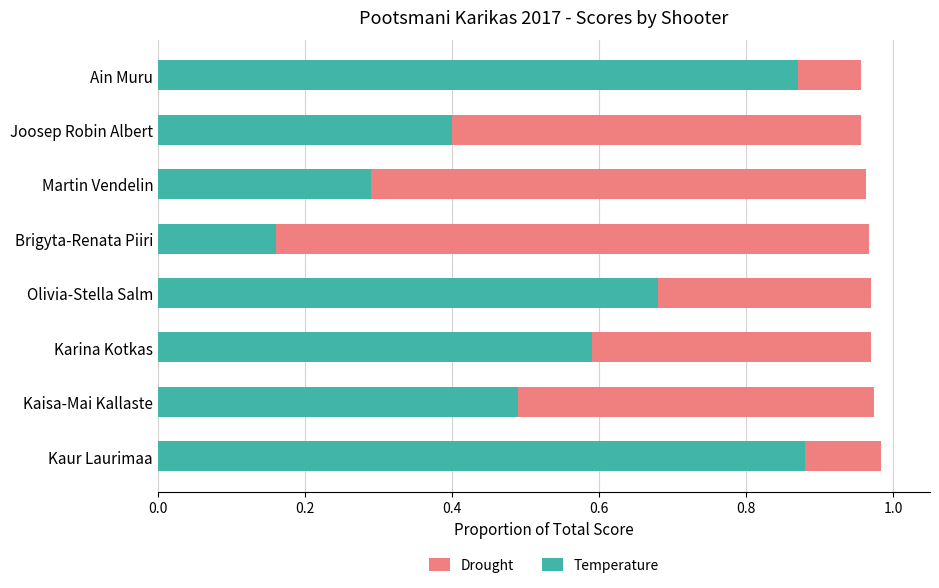

What is the difference between the Temperature values at Joosep Robin Albert and Kaisa-Mai Kallaste?

0.1